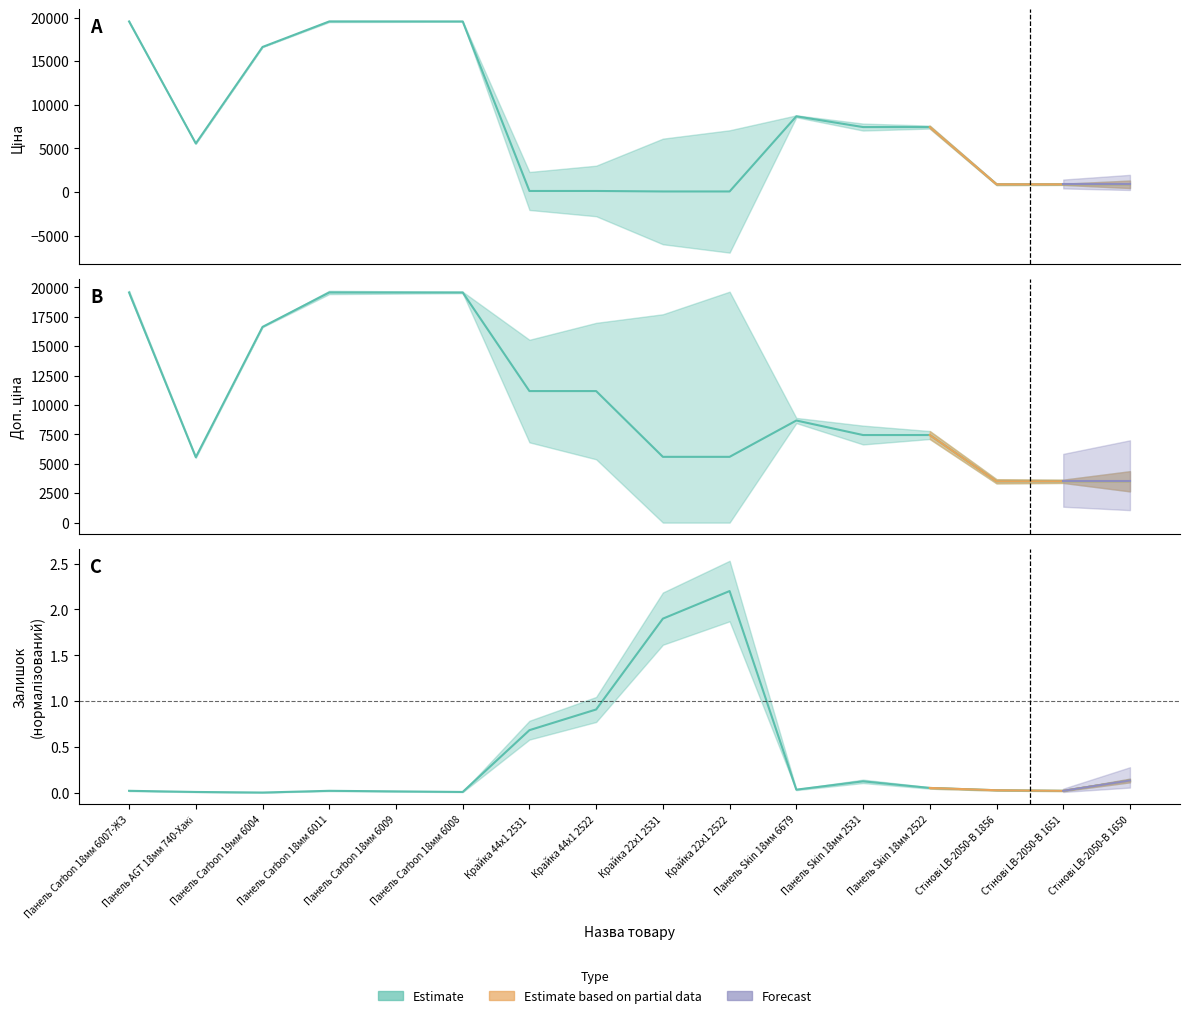

The Залишок series shows 0.0 at Панель Carbon 18мм 6008. True or false?

False